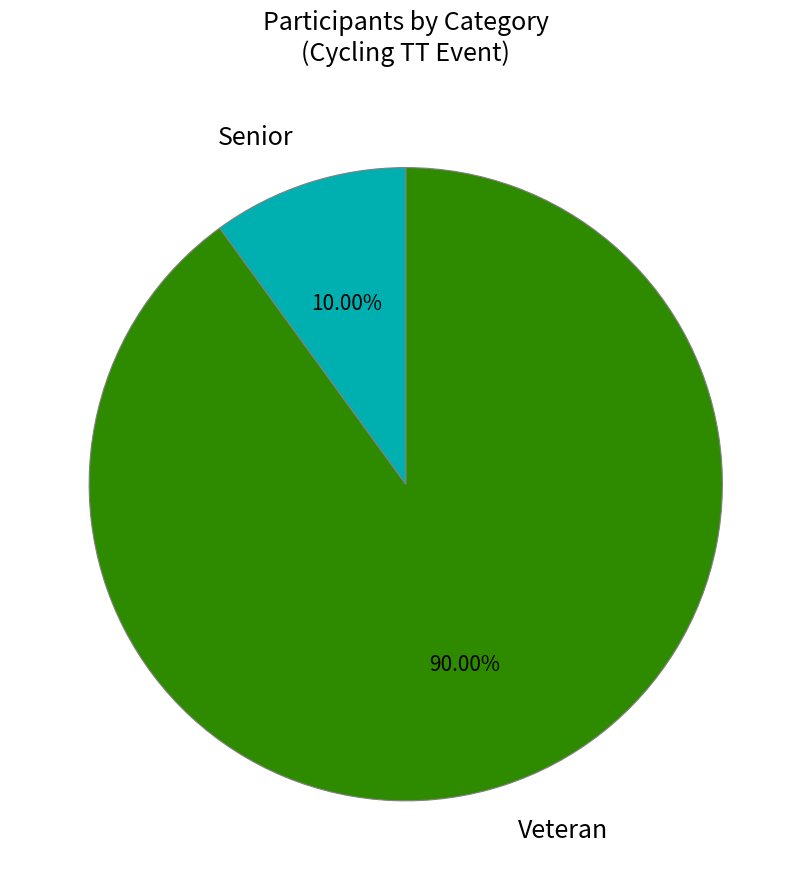

What is the largest slice in the pie chart?

Veteran